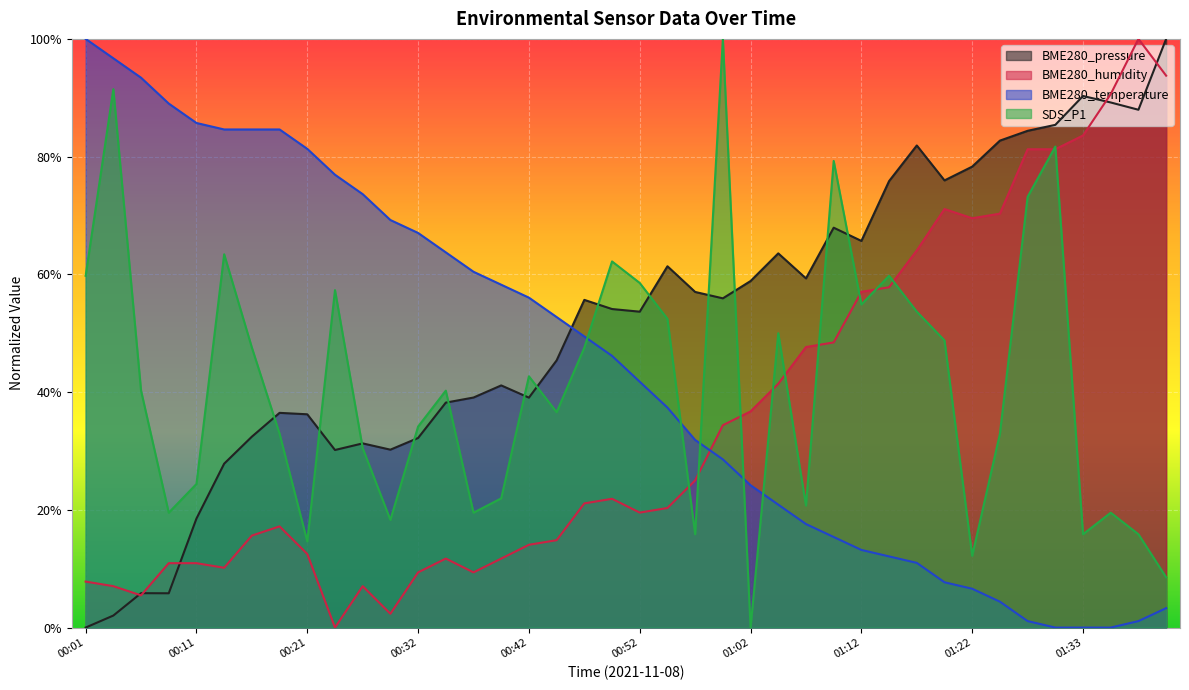

What value does the BME280_humidity series have at 00:47?

0.2